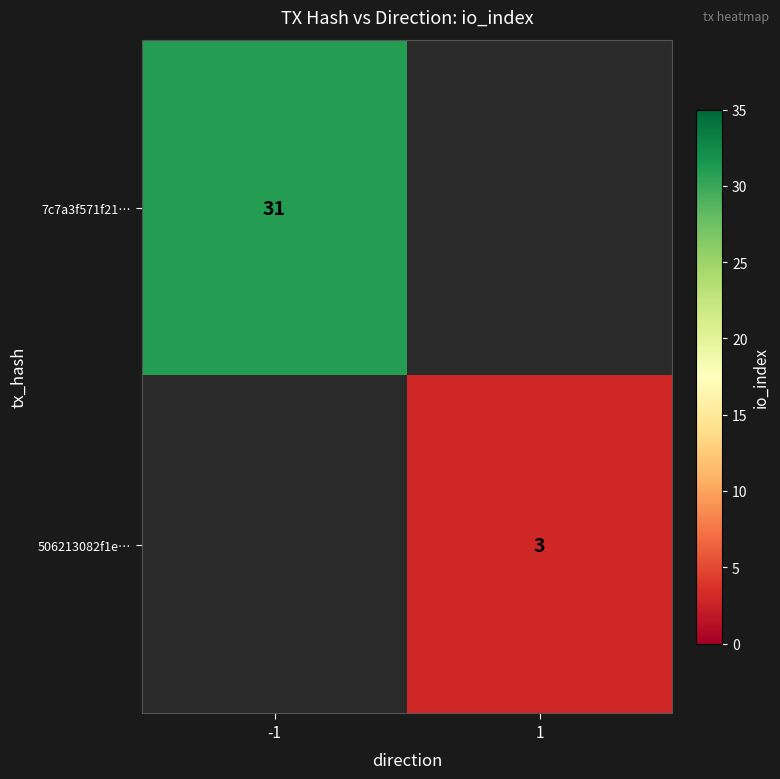

The 7c7a3f571f21… series shows 31 at -1. True or false?

True